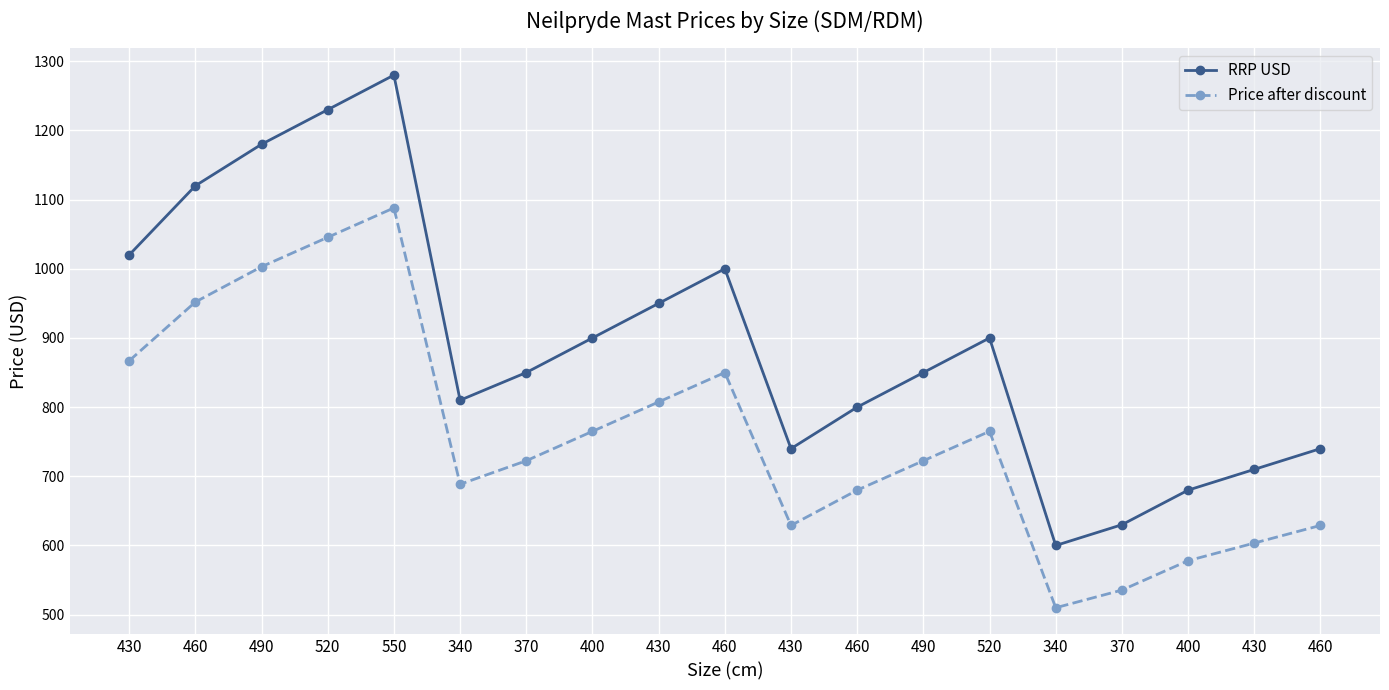

List the labels in order of Price after discount value, largest first.

550, 520, 490, 460, 430, 460, 430, 400, 520, 370, 490, 340, 460, 430, 460, 430, 400, 370, 340